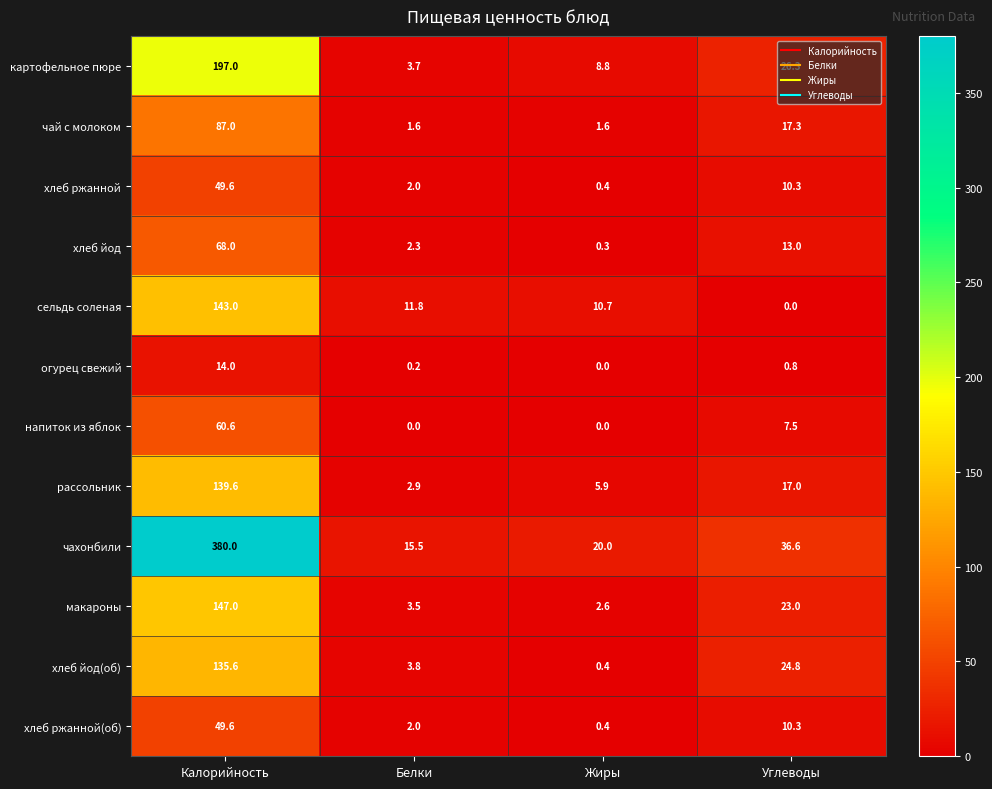

What is the maximum value for рассольник?

139.6